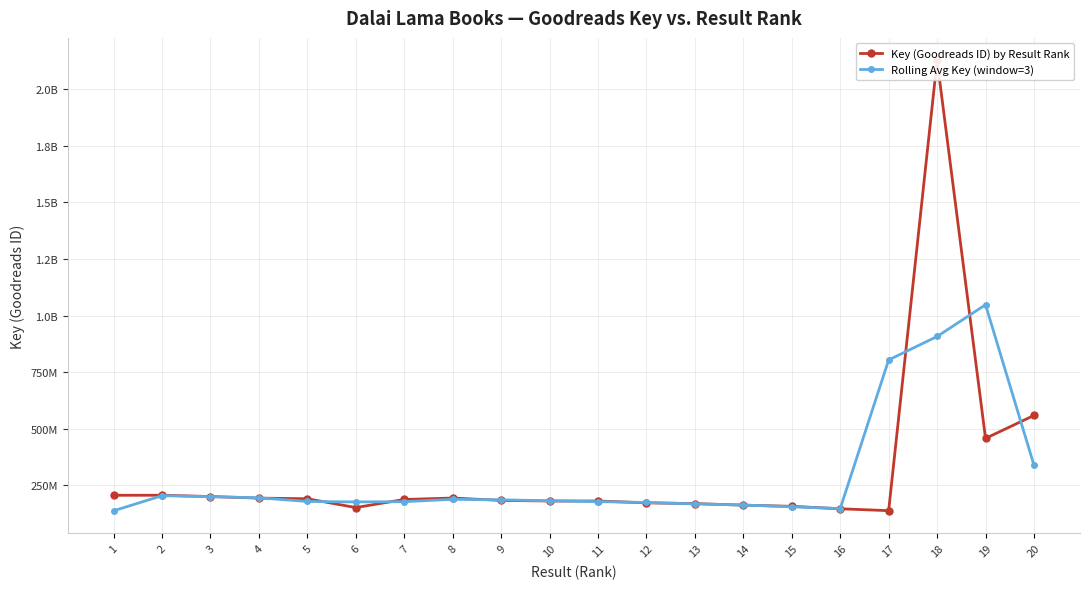

What is the total value across all series at 7?

365269431.0